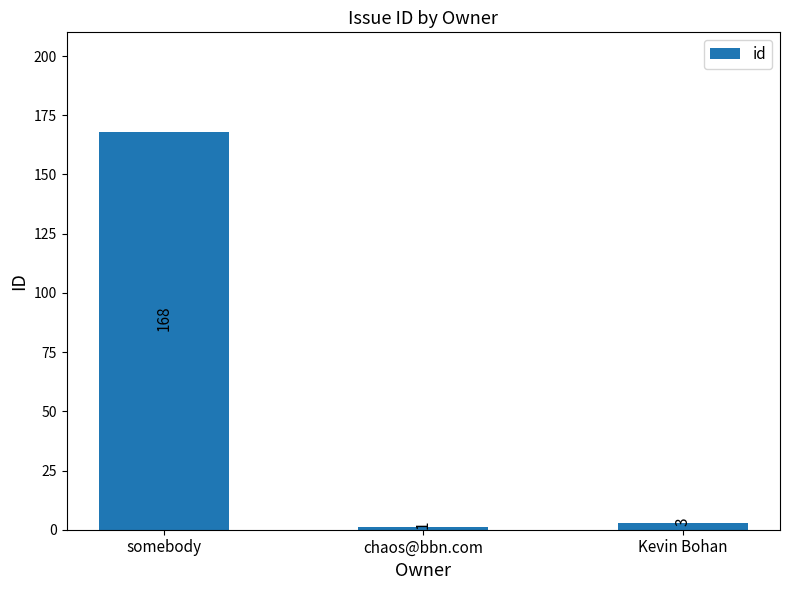

List the labels in order of value, largest first.

somebody, Kevin Bohan, chaos@bbn.com